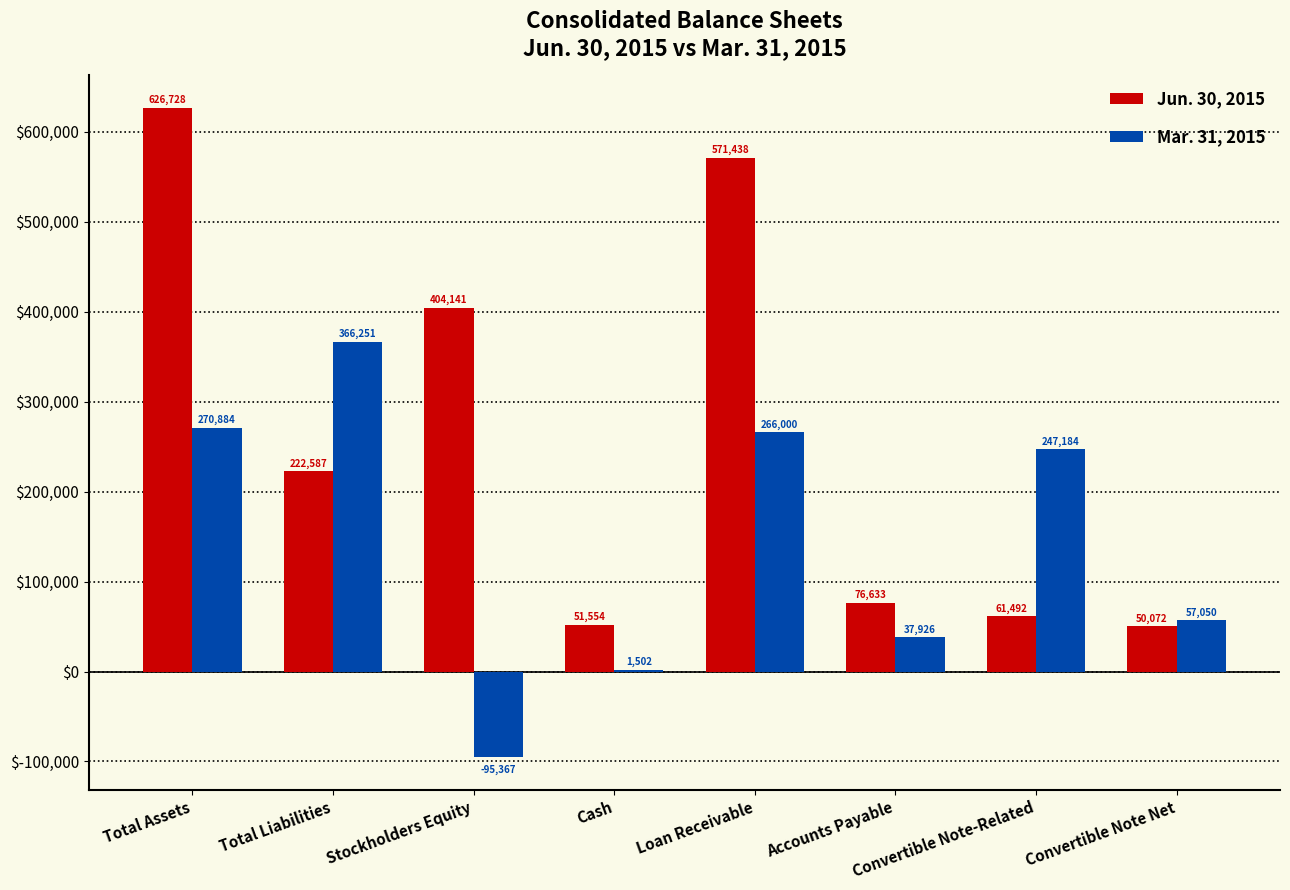

What is the sum of all Mar. 31, 2015 values?

1151430